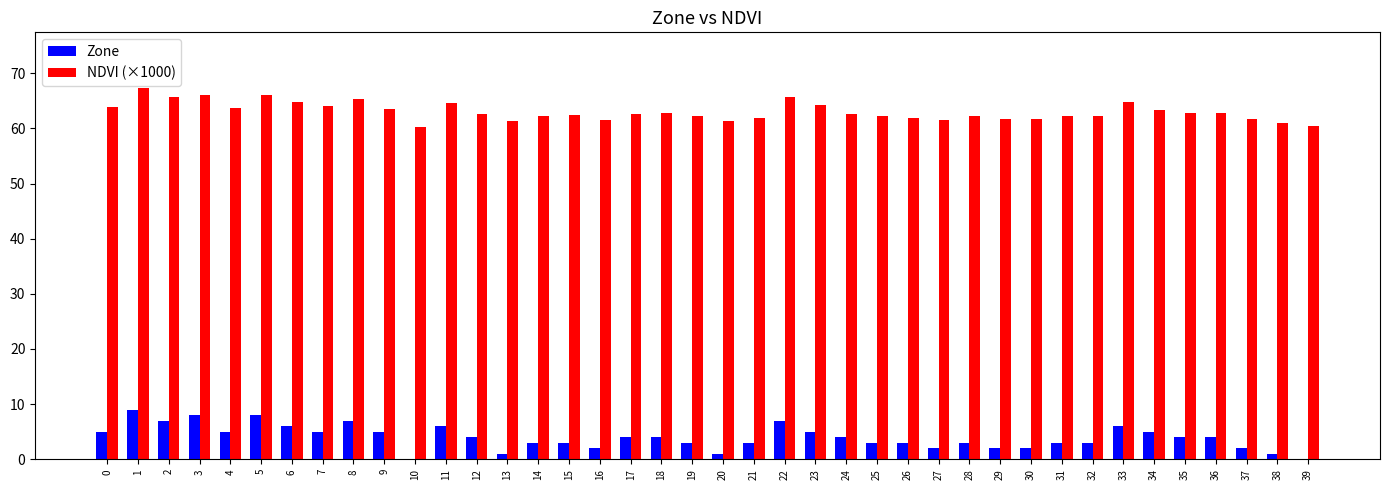

Is the value of NDVI (×1000) at 2 greater than the value of Zone at 3?

Yes